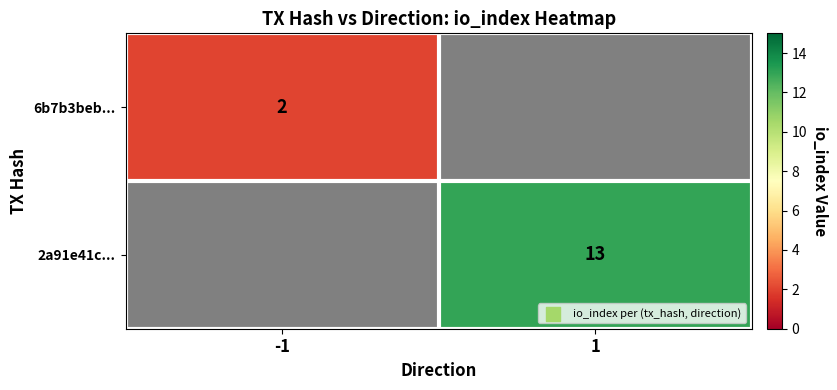

The 2a91e41c... series shows 13 at 1. True or false?

True